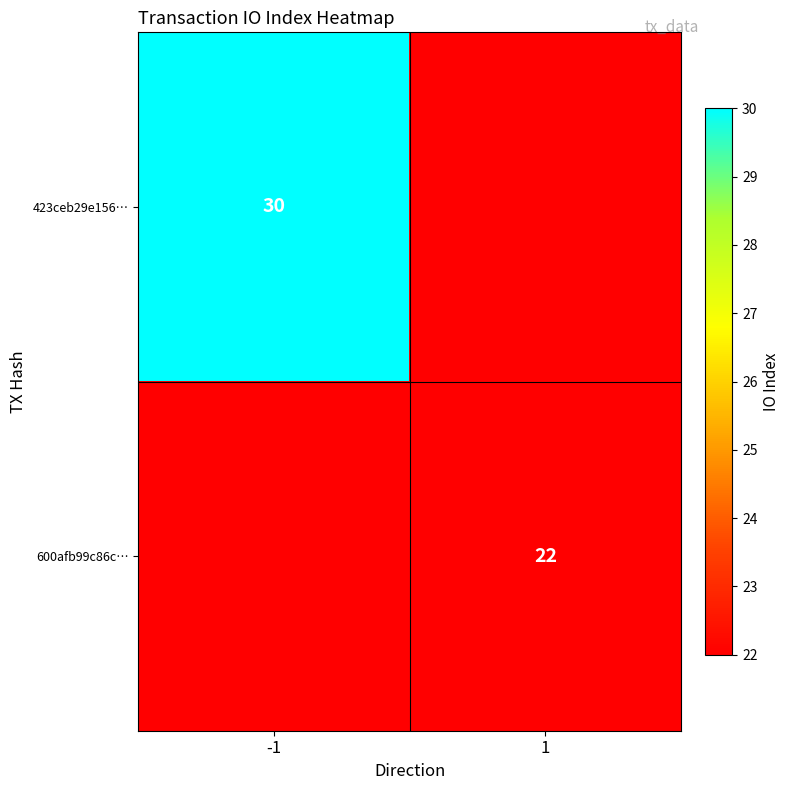

Is it true that 423ceb29e156… equals 40.2 at -1?

False